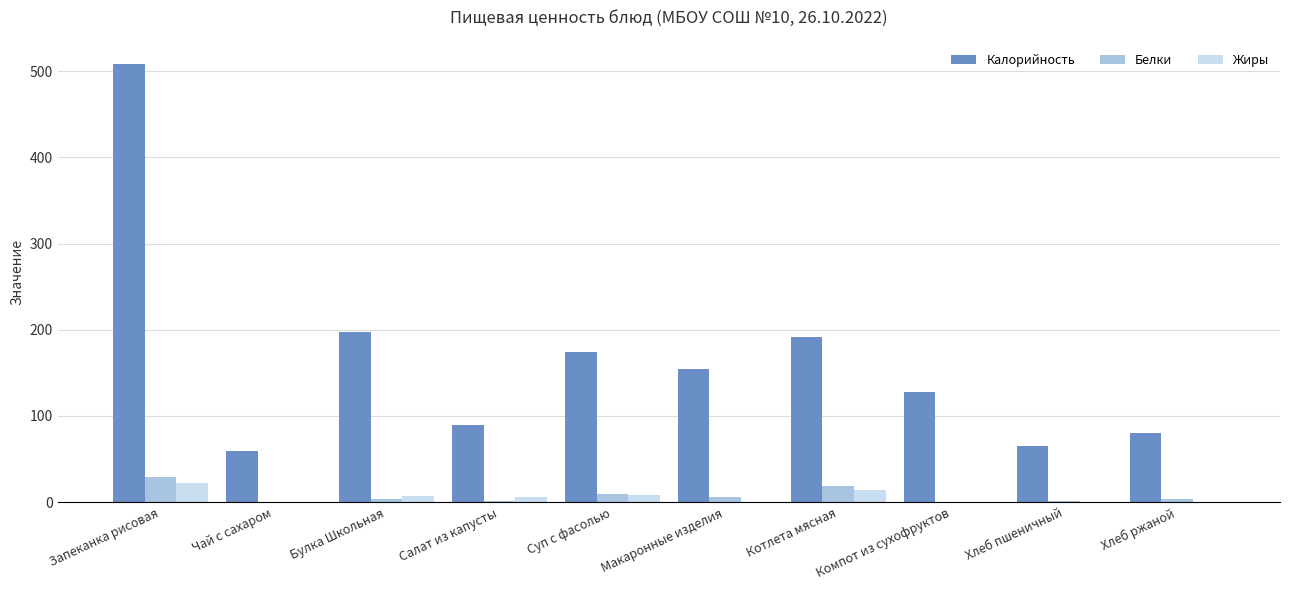

What is the total value across all series at Салат из капусты?

95.8